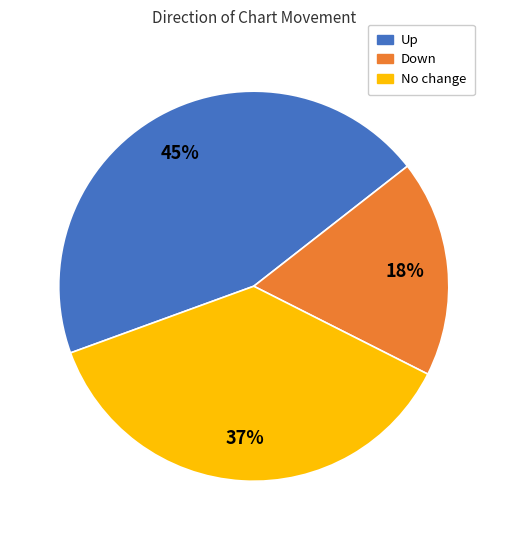

To the nearest percent, what is the difference between the largest and smallest slice percentages?

27%